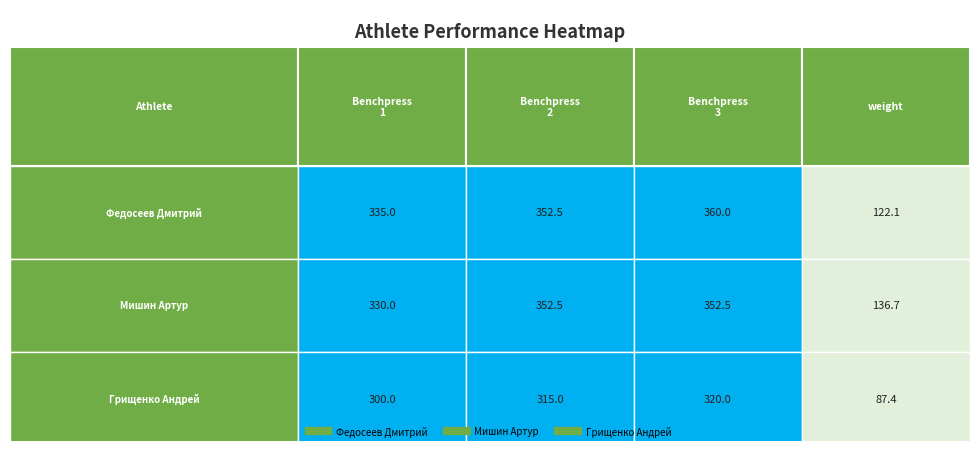

What is the lowest value of the Мишин Артур series?

136.7